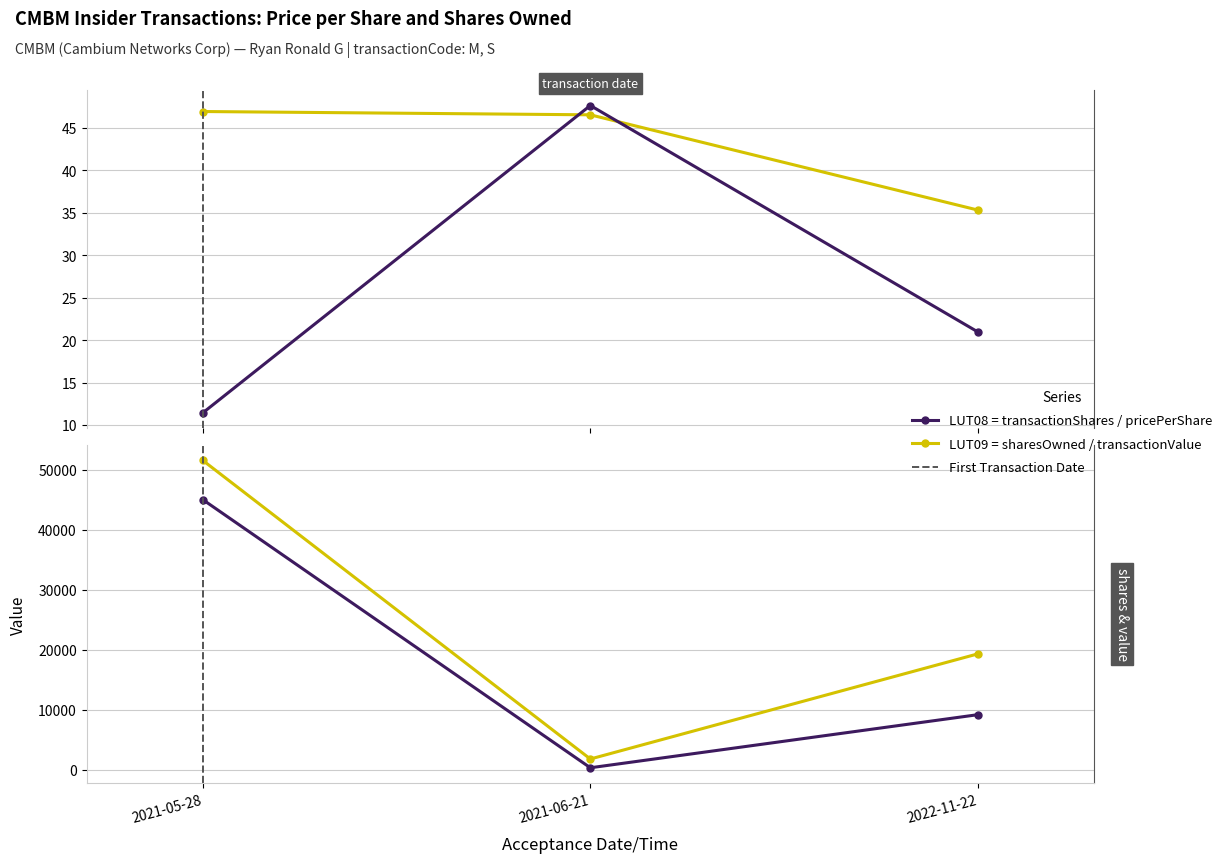

What is the maximum value shown in the chart?

51523.8